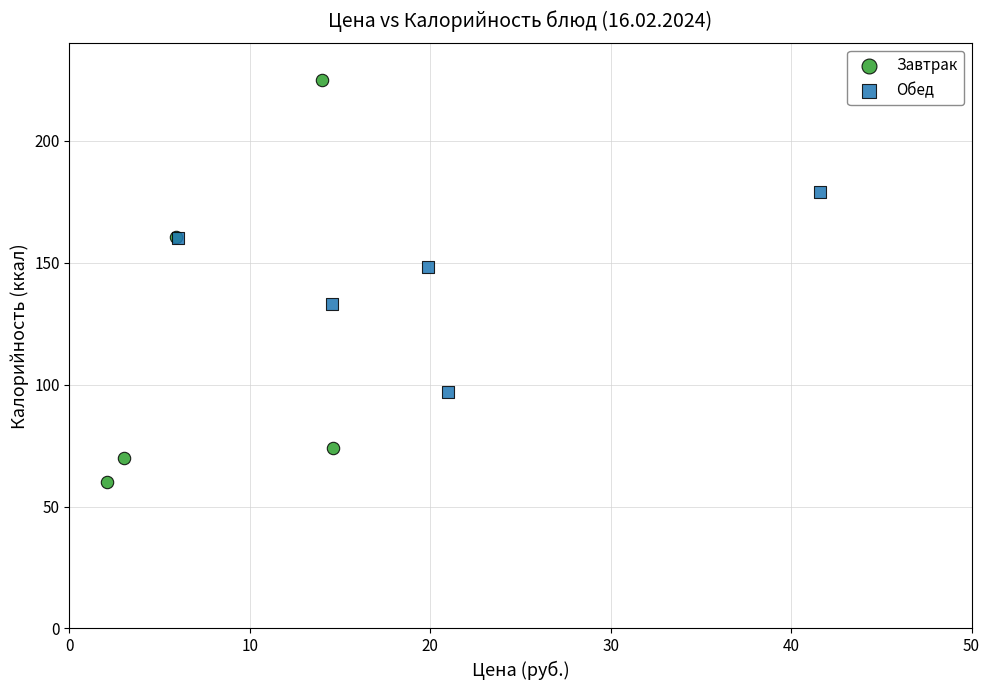

Which series contains the highest Y value?

Завтрак